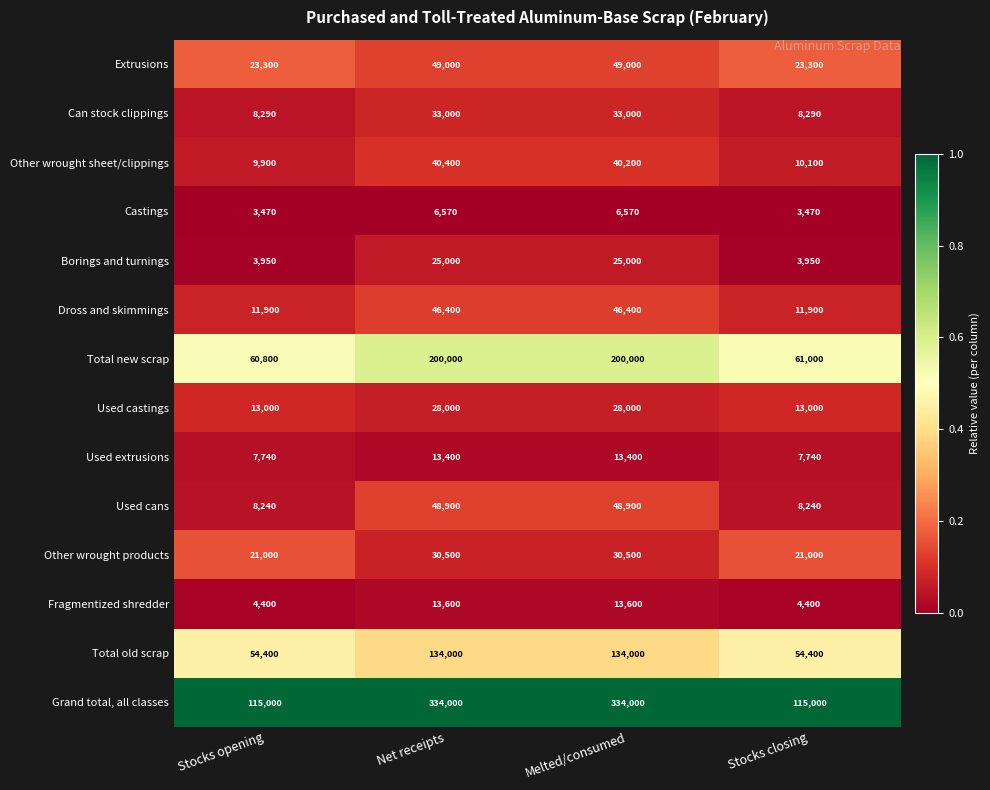

At which label does Total new scrap reach its minimum?

Stocks opening